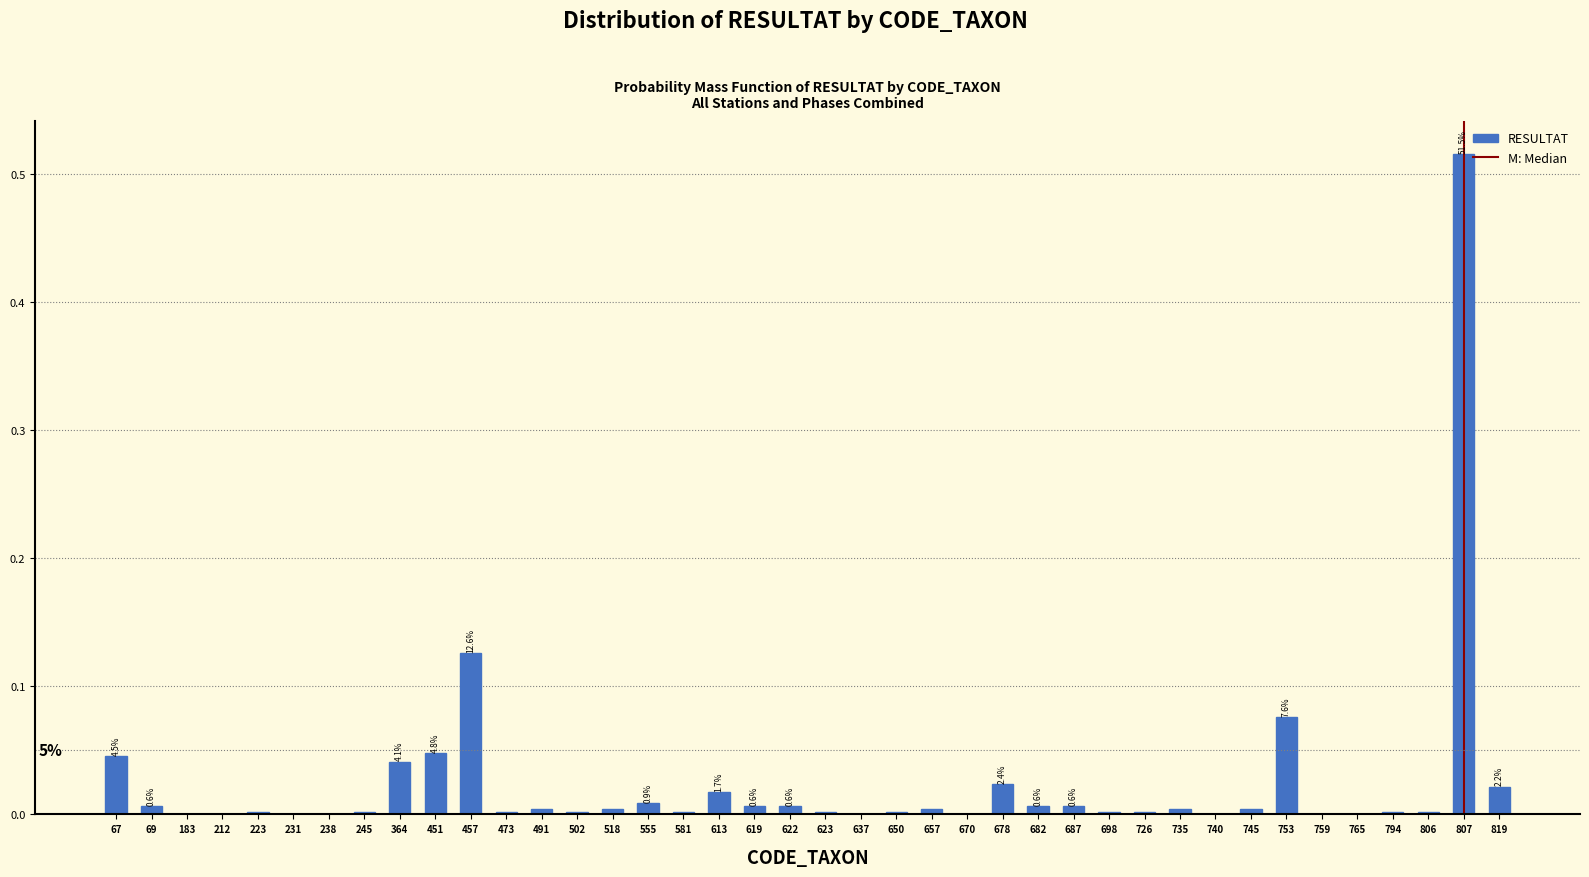

Which label corresponds to the largest value in the chart?

807